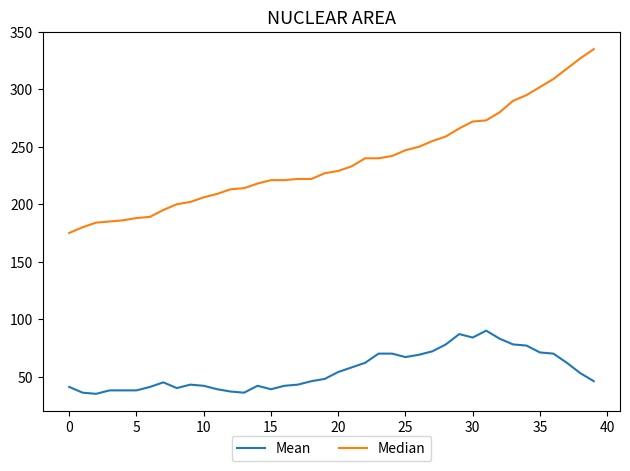

Which series has the largest range (max minus min)?

Median